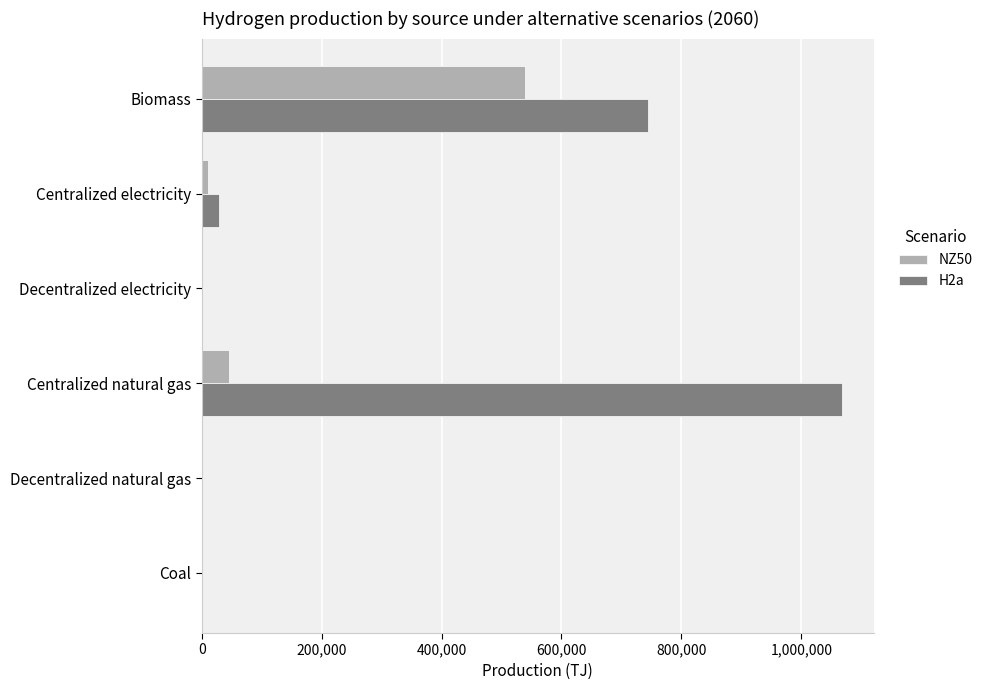

Is the value of NZ50 at Coal greater than the value of H2a at Centralized natural gas?

No